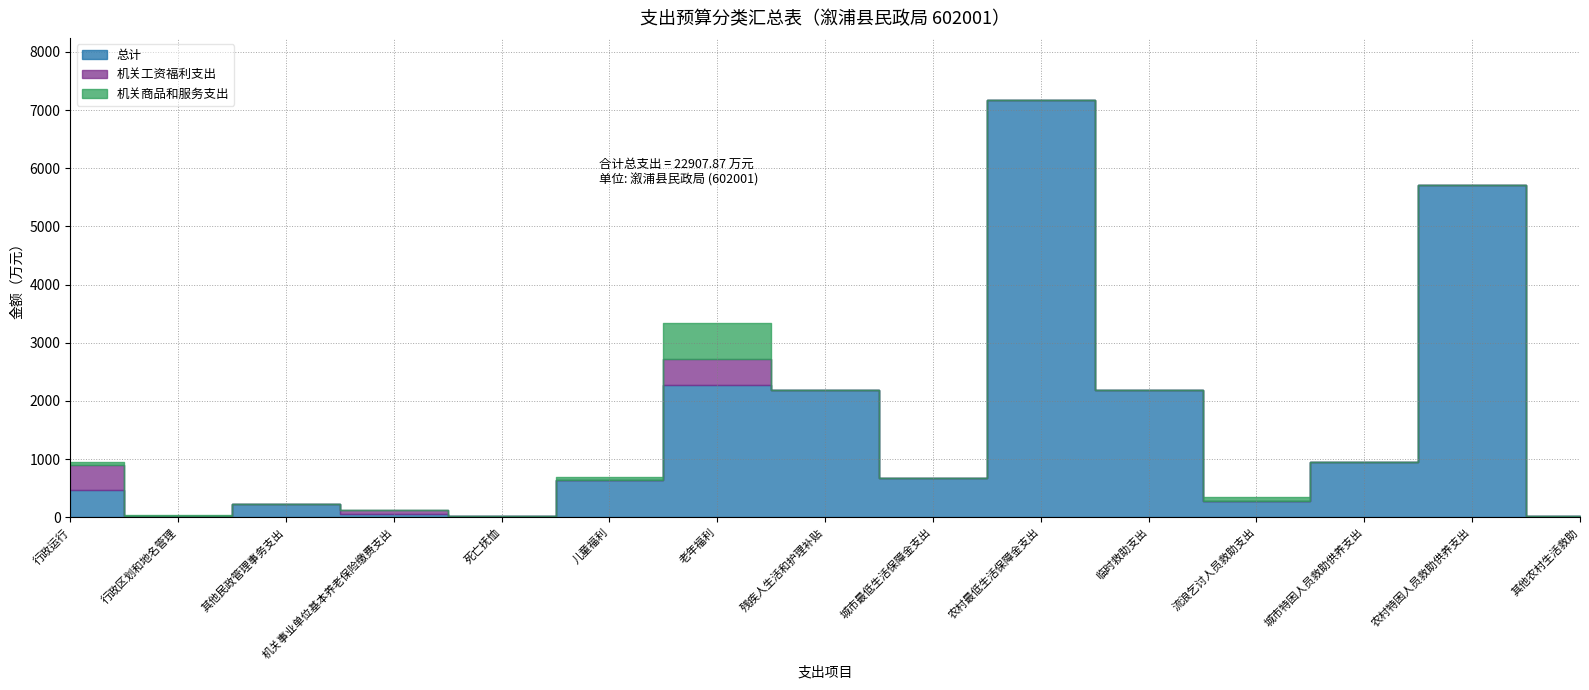

What is the value of the 总计 point at the 13th from the left?

944.0